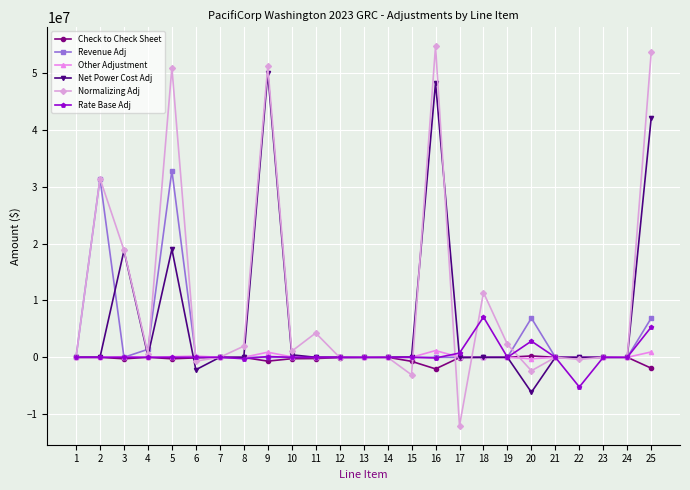

Is the value of Normalizing Adj at 17 greater than the value of Net Power Cost Adj at 23?

No